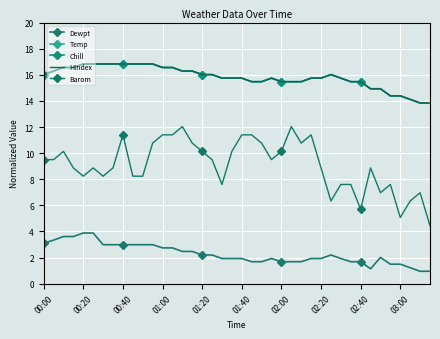

True or false: Dewpt and Temp cross at least once.

False